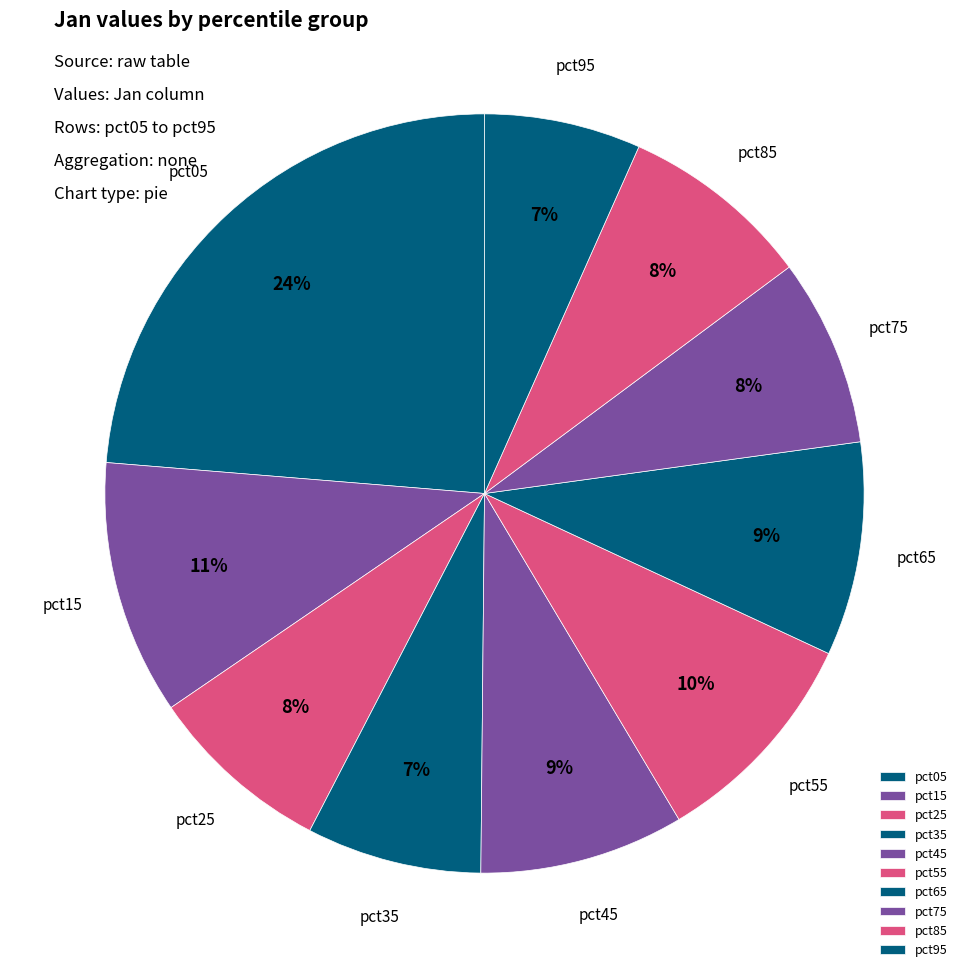

To the nearest percent, what portion does pct75 represent?

8%